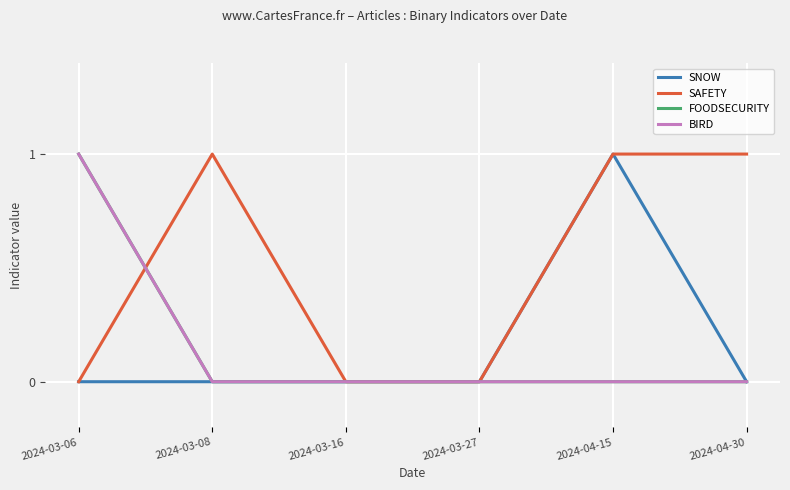

Is this an area chart (filled region under the line)?

No